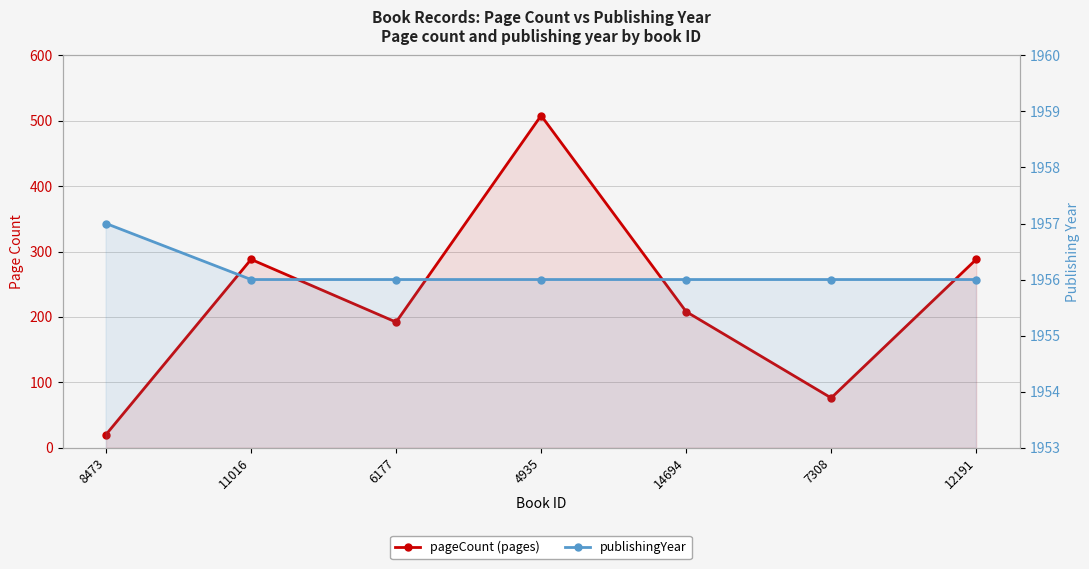

What is the spread (max minus min) of values at 8473?

1937